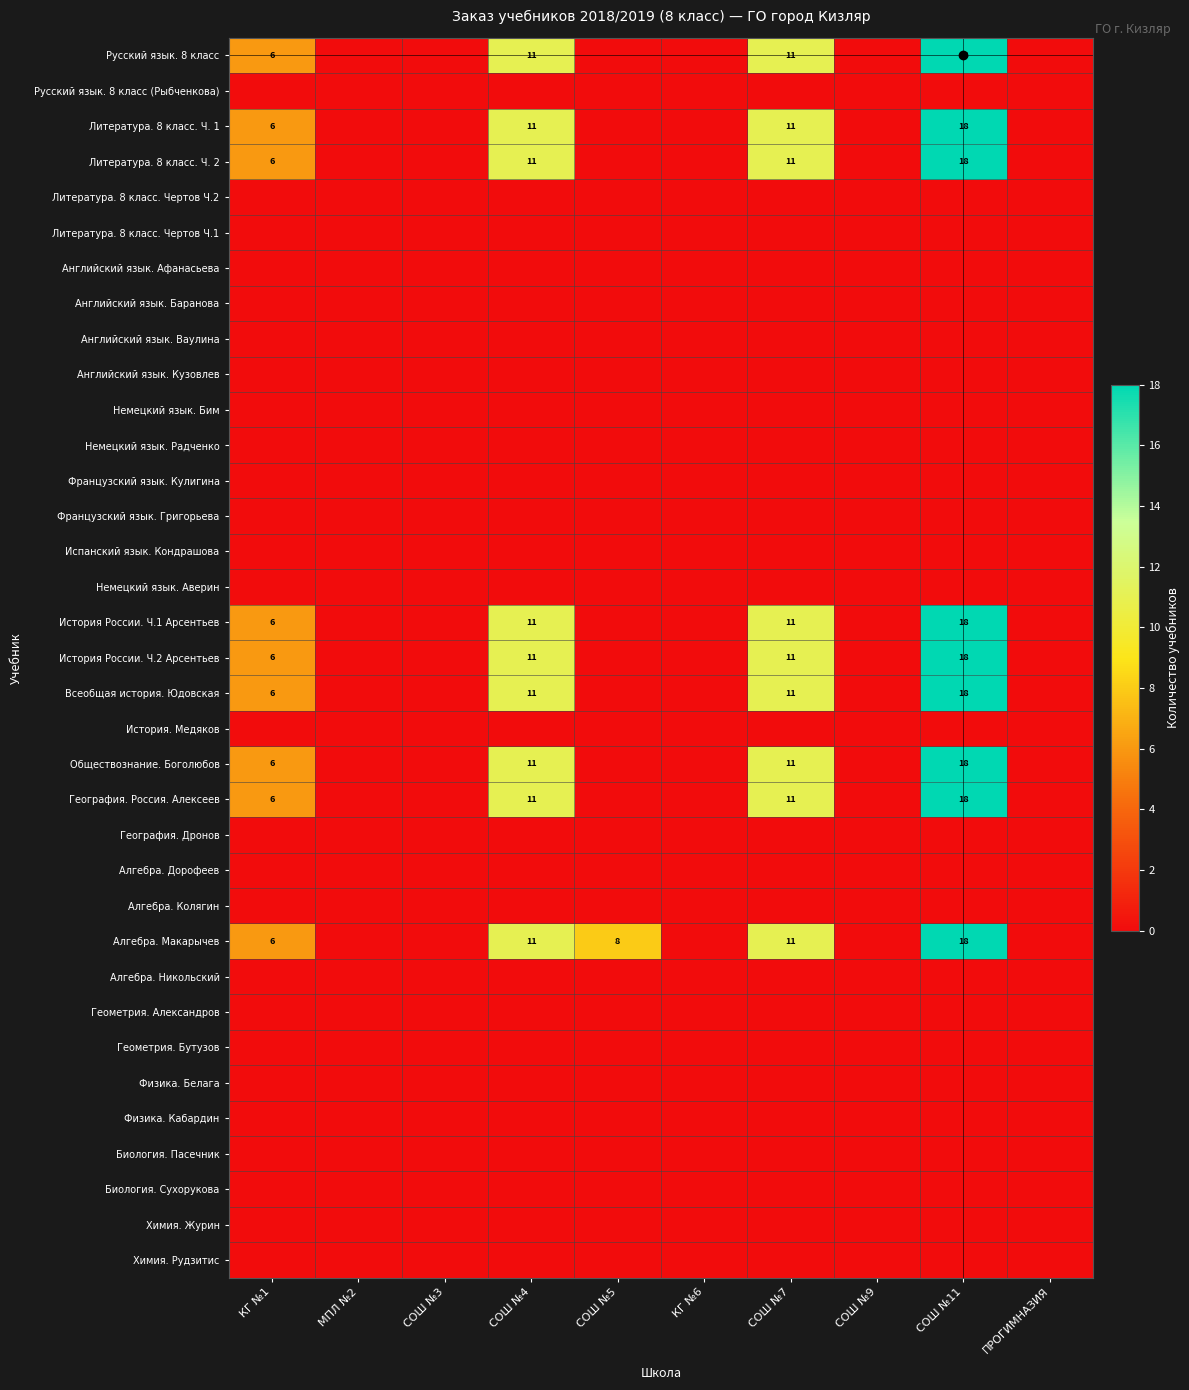

The value of Всеобщая история. Юдовская at КГ №1 is 9. True or false?

False